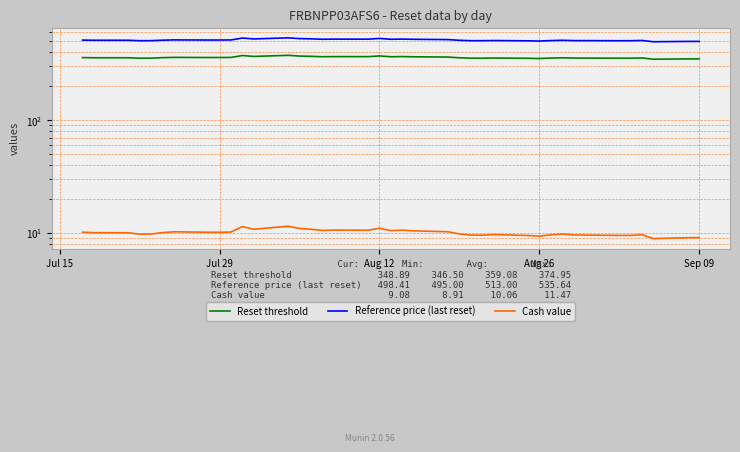

What is the smallest value displayed?

8.9